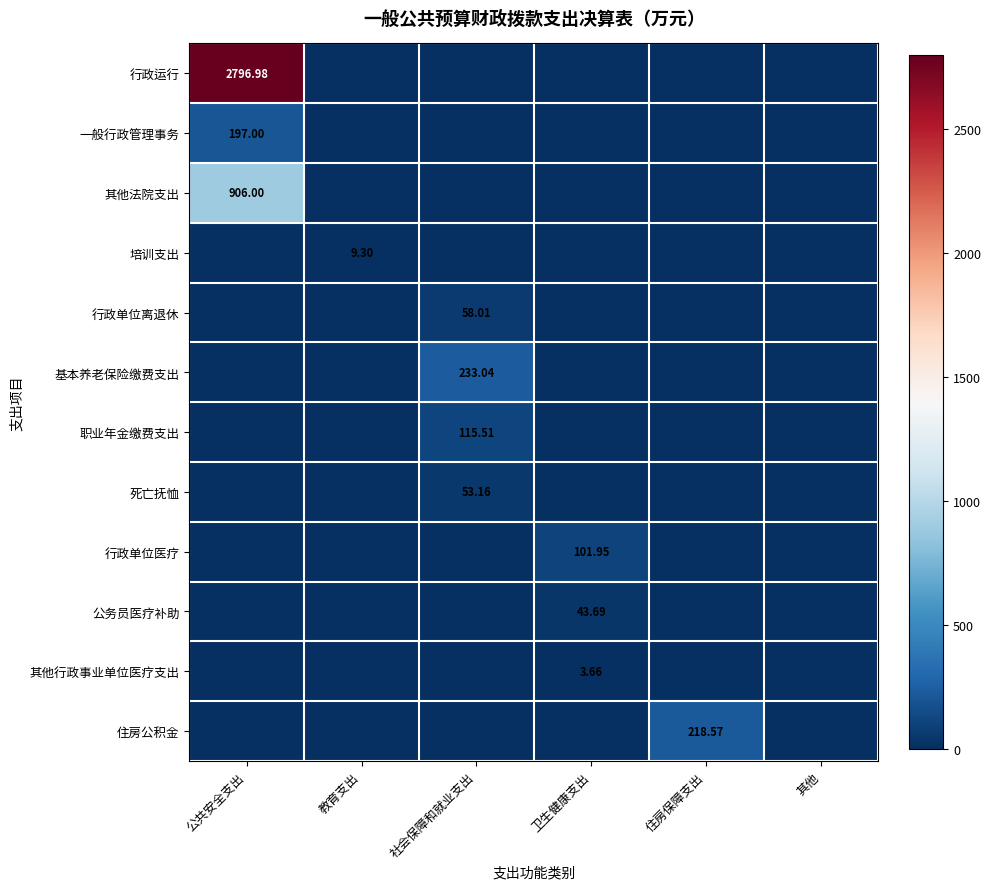

List the labels in order of 行政运行 value, largest first.

公共安全支出, 教育支出, 社会保障和就业支出, 卫生健康支出, 住房保障支出, 其他